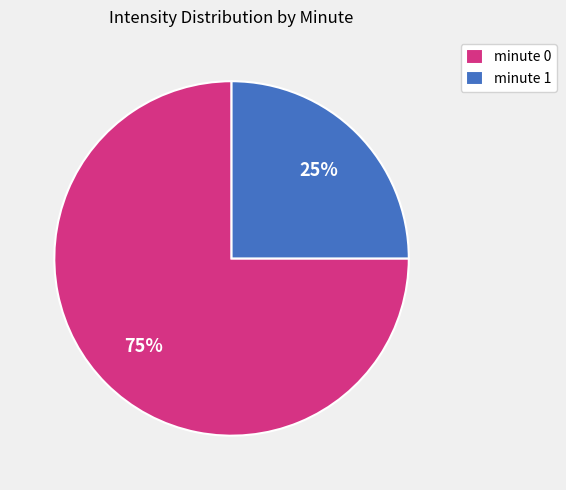

Combined, do minute 1 and minute 0 account for over 50%?

Yes